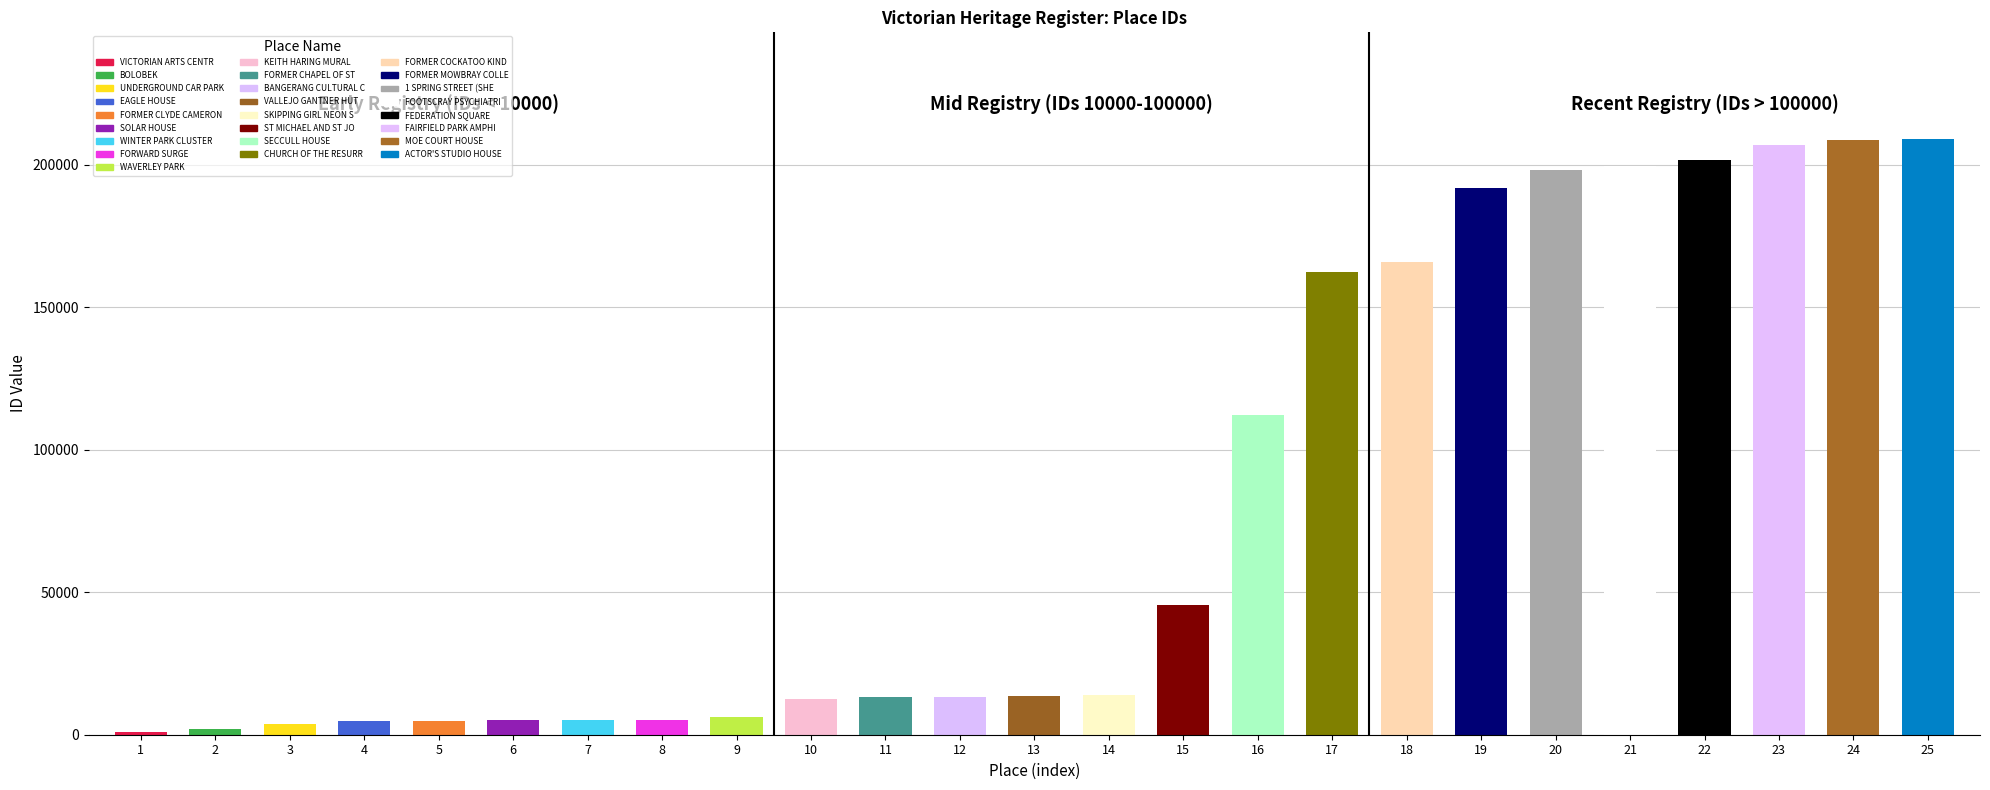

The value at 21 is 199432. True or false?

True